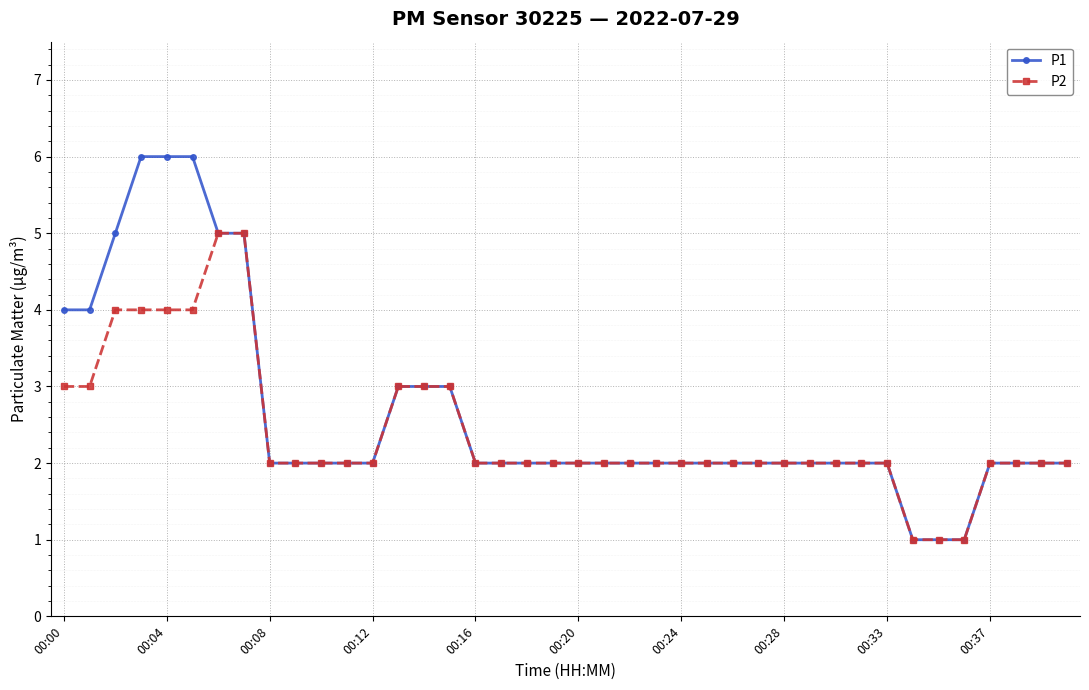

Which series has the largest range (max minus min)?

P1